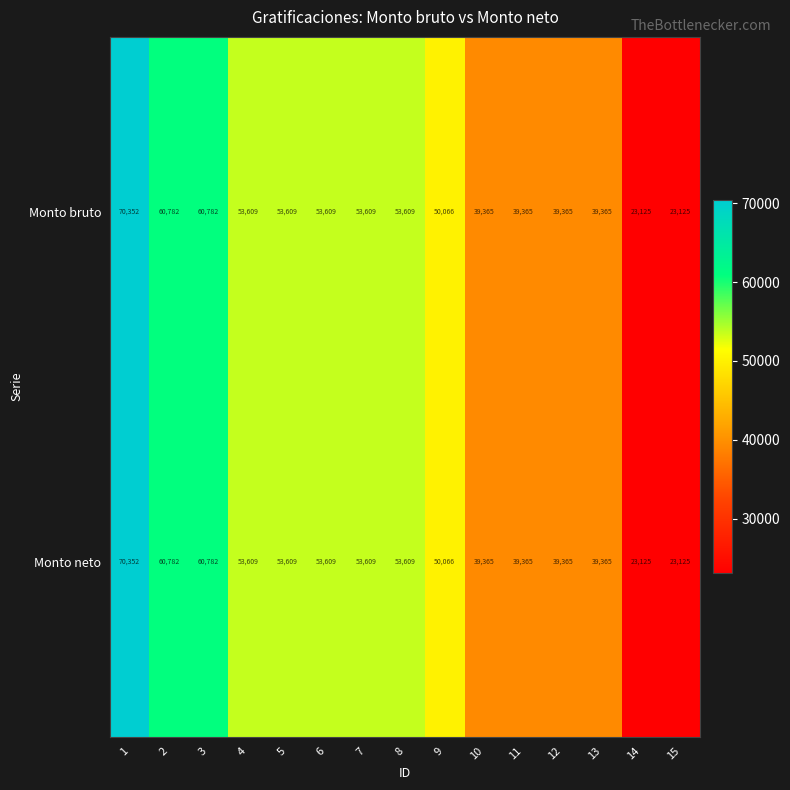

What is the total value across all series at 8?

107218